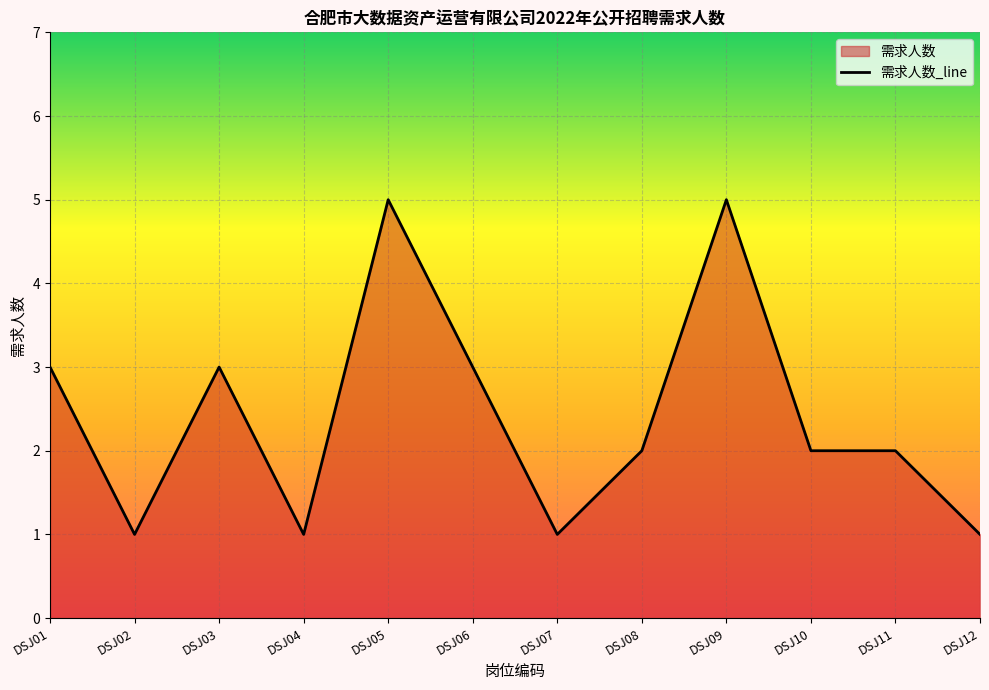

Reading right to left, what are all the values shown in this chart?

DSJ12=1	DSJ11=2	DSJ10=2	DSJ09=5	DSJ08=2	DSJ07=1	DSJ06=3	DSJ05=5	DSJ04=1	DSJ03=3	DSJ02=1	DSJ01=3